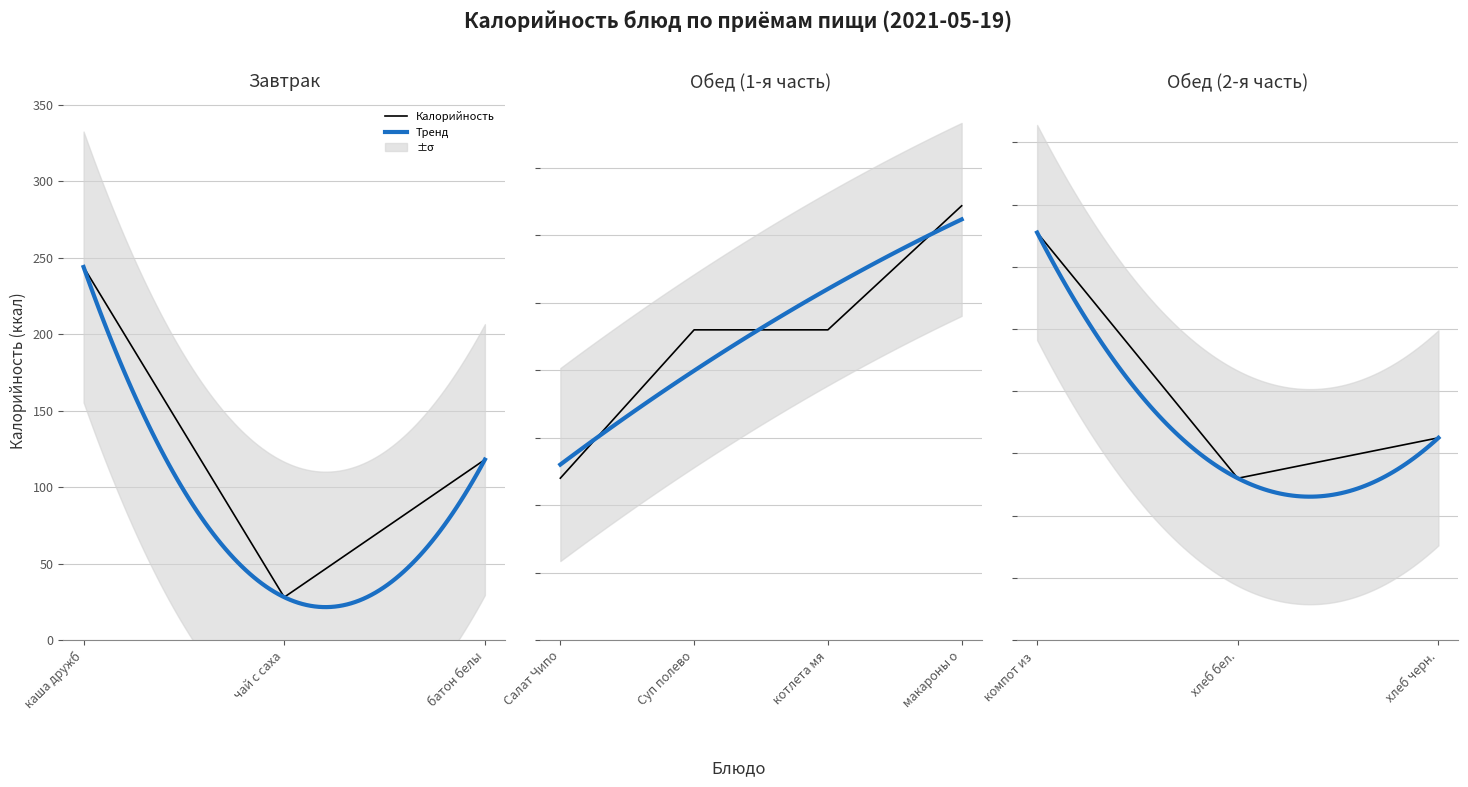

What is the ratio of the value at каша дружб to the value at чай с саха?

8.7